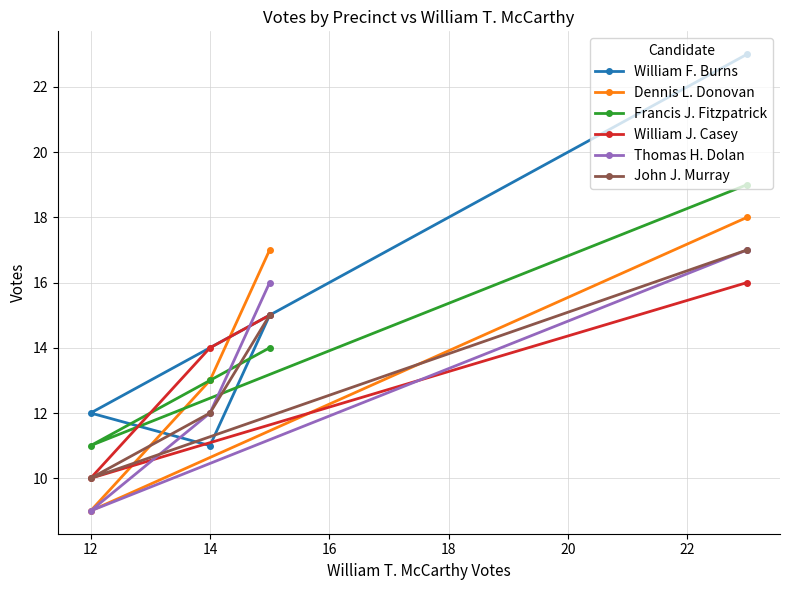

Is this an area chart (filled region under the line)?

No